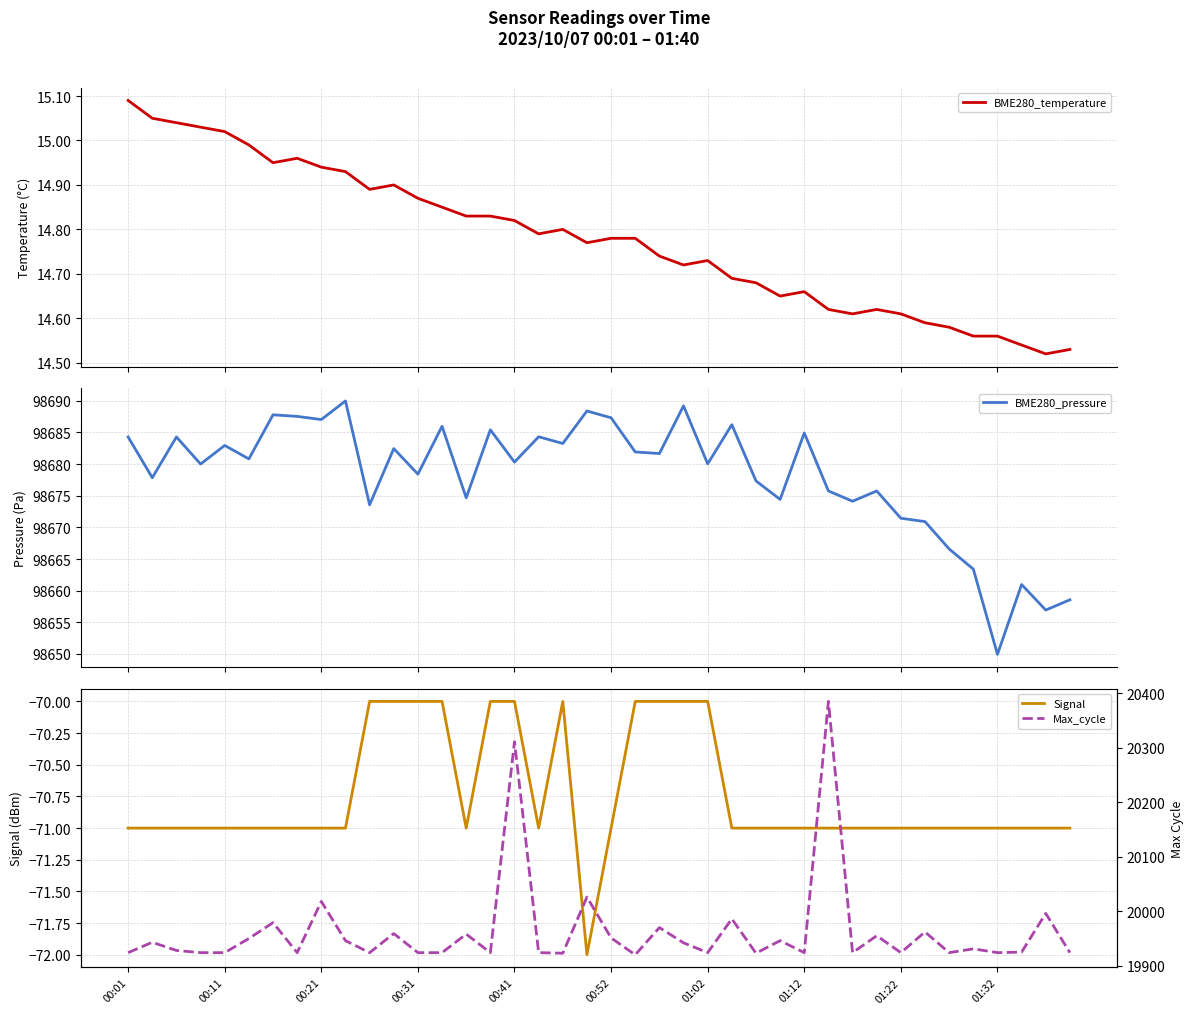

At which category does the chart reach its minimum across all series?

19